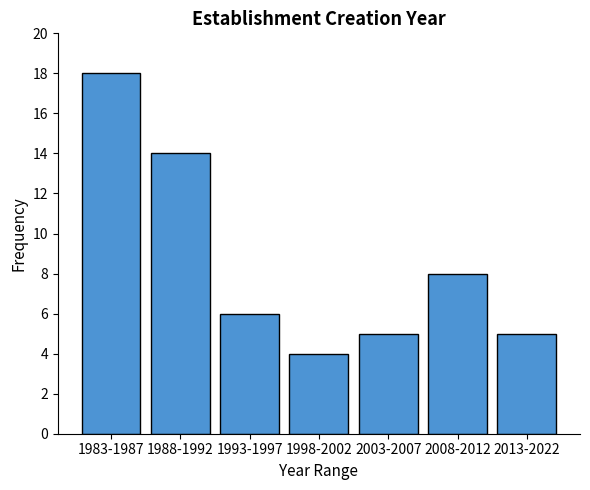

Reading left to right, list all the values displayed in this chart.

1983-1987=18	1988-1992=14	1993-1997=6	1998-2002=4	2003-2007=5	2008-2012=8	2013-2022=5